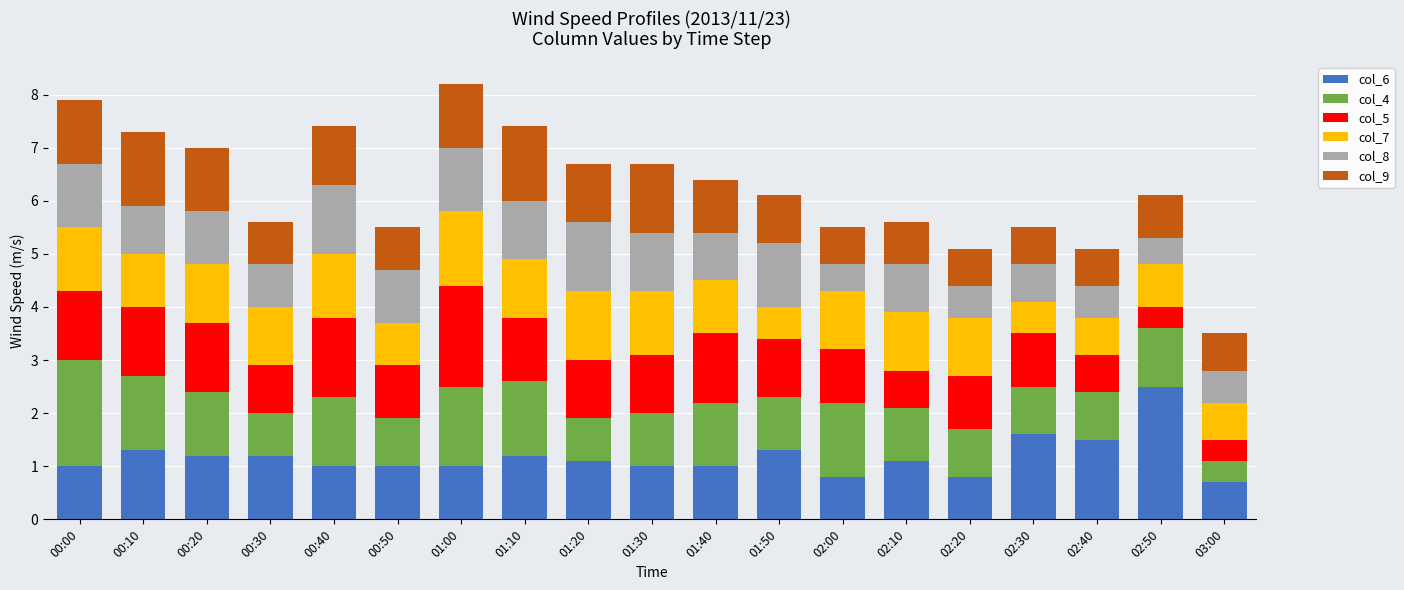

Are the bars grouped side by side (vs. stacked)?

No